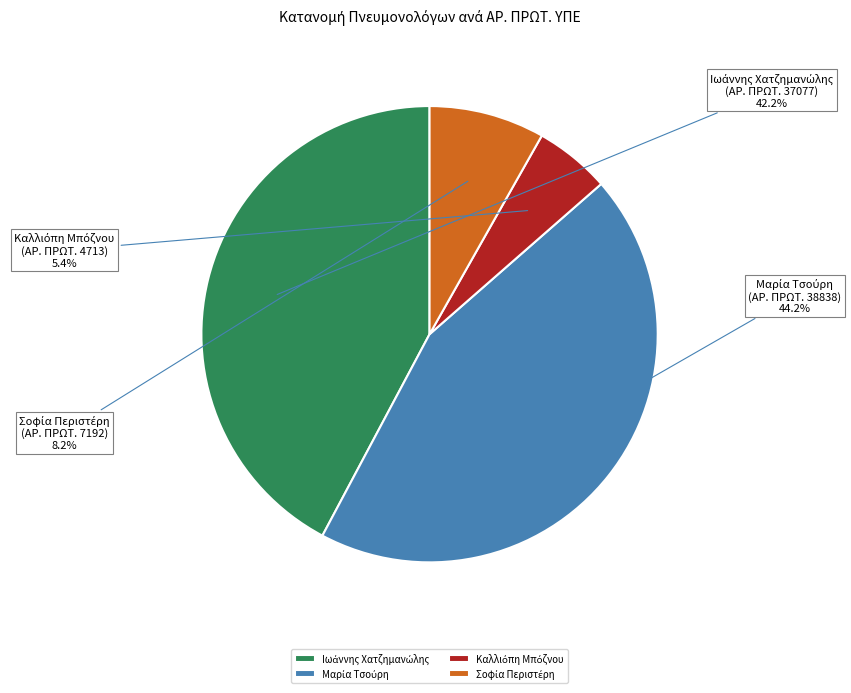

Is there any slice that represents more than half of the pie?

No